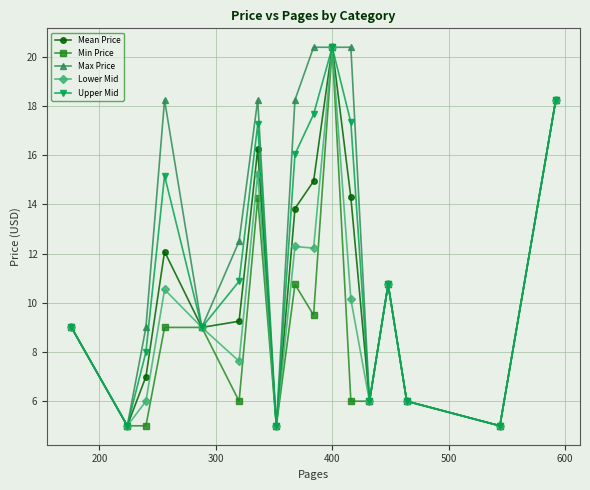

True or false: Max Price has more than 1 points higher than both neighbors.

True